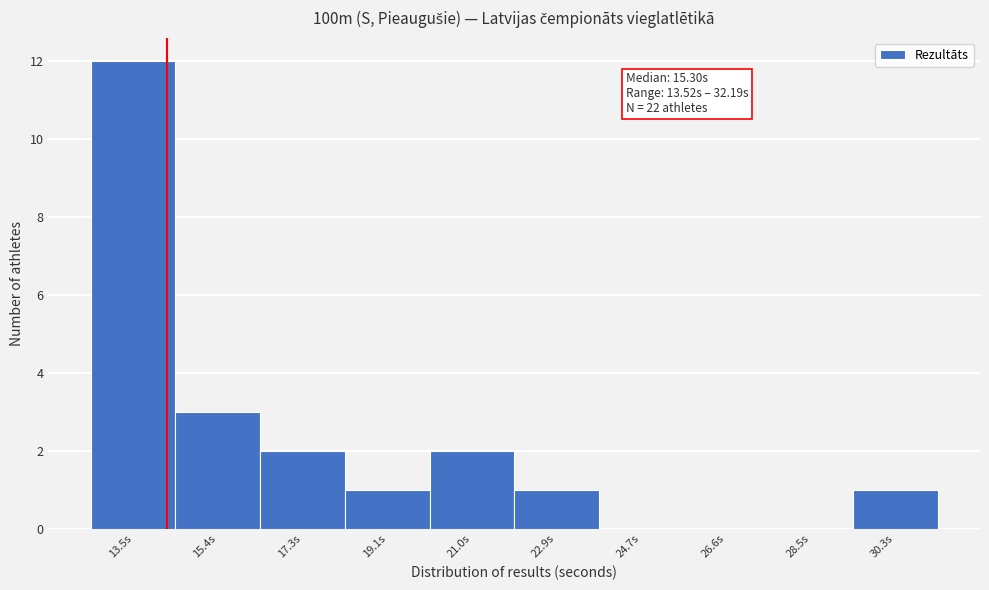

Reading right to left, list all the values displayed in this chart.

30.3s=1	28.5s=0	26.6s=0	24.7s=0	22.9s=1	21.0s=2	19.1s=1	17.3s=2	15.4s=3	13.5s=12